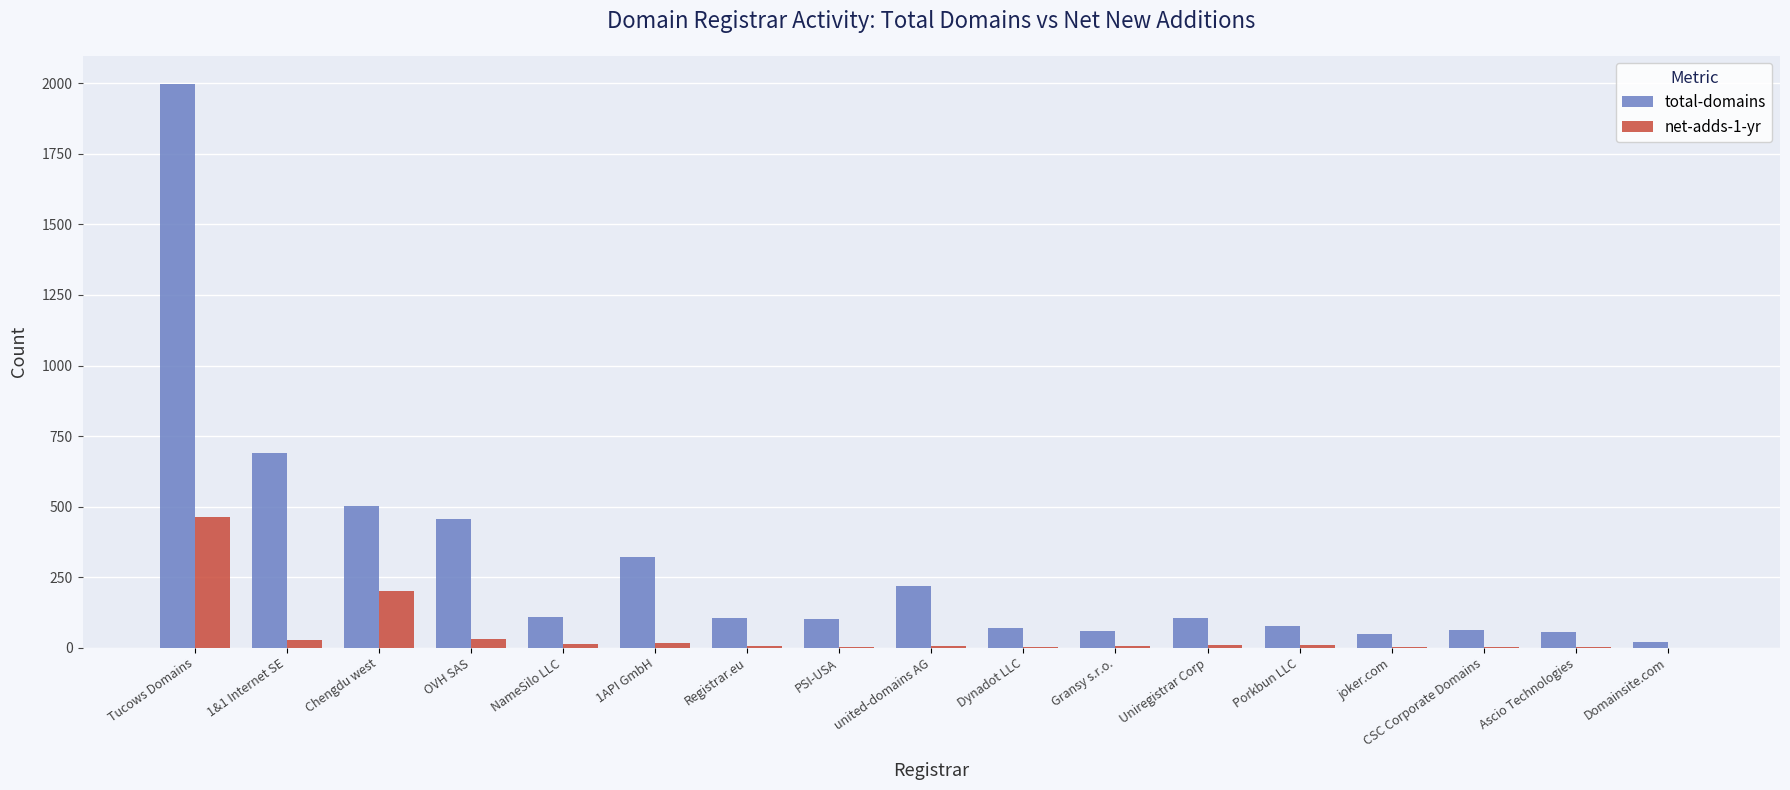

How many groups of bars are there?

17